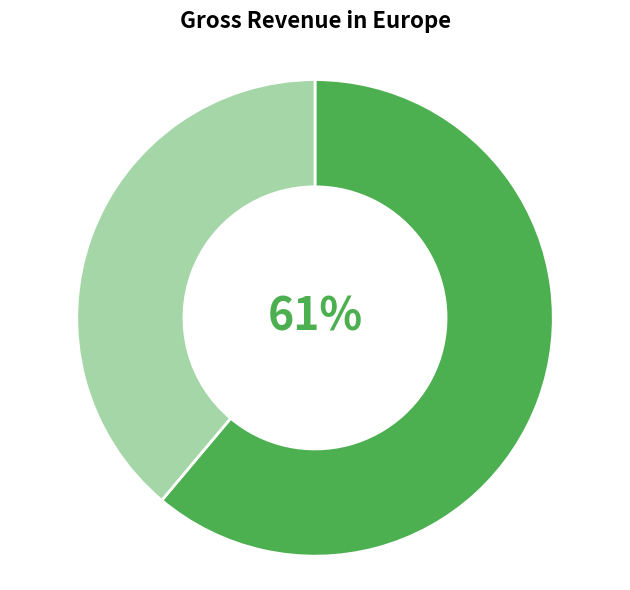

To the nearest percent, what is the difference between the largest and smallest slice percentages?

22%